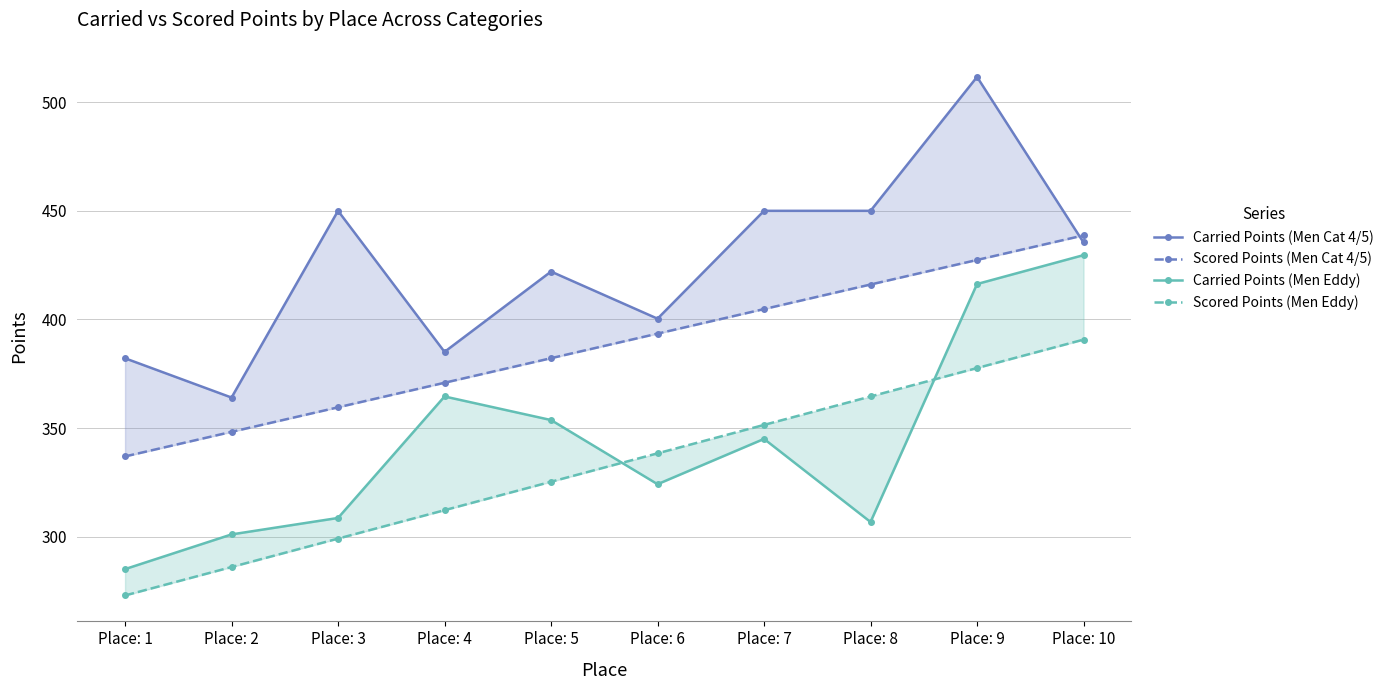

What is the spread (max minus min) of values at Place: 5?

96.8